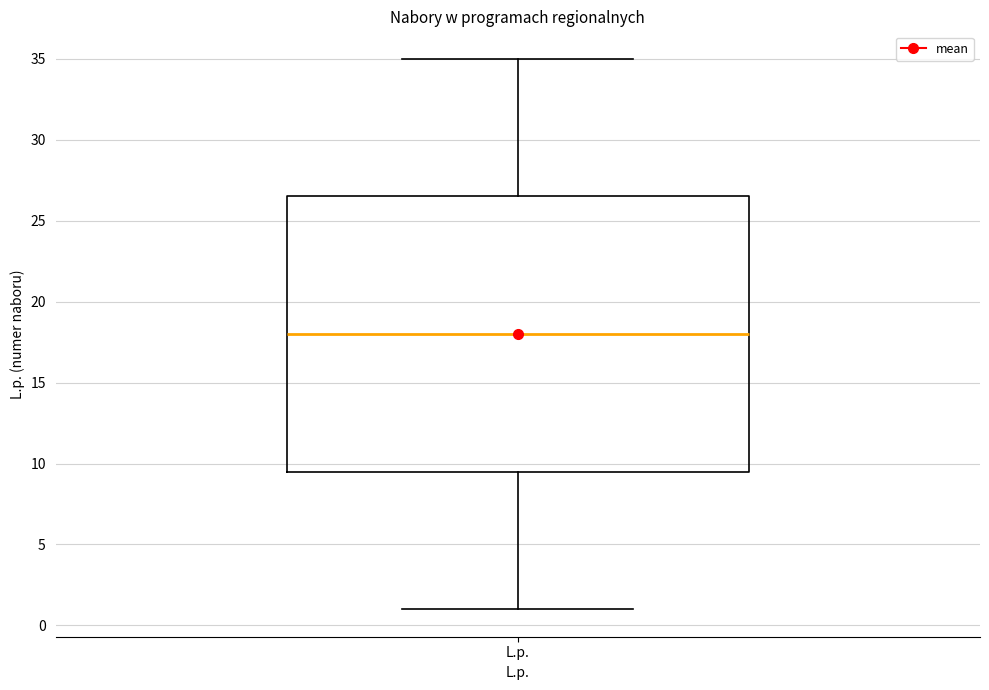

Transcribe this box plot: give where the median line is, the range the box spans, and where the two whiskers end, as read against the y-axis. The values are not printed on the chart, so give them approximately, as read against the axis.

median 18.0, box 9.5 to 26.5, whiskers 1.0 to 35.0